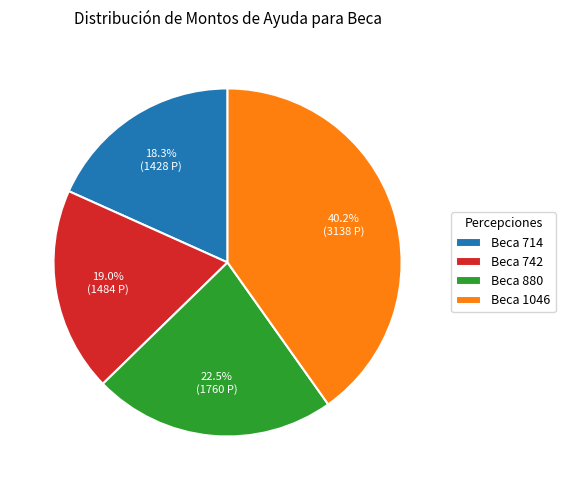

Which category has the smallest portion of the pie?

Beca 714